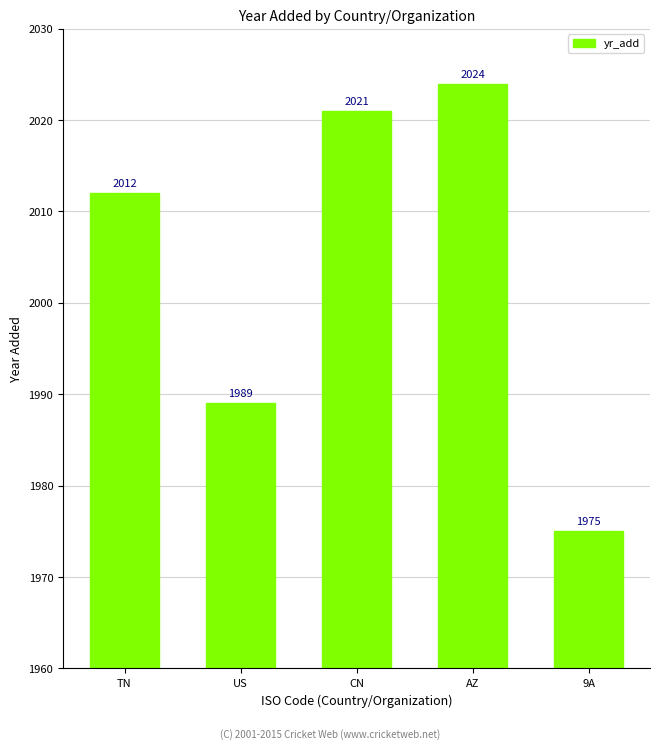

Which has a higher value, CN or AZ?

AZ